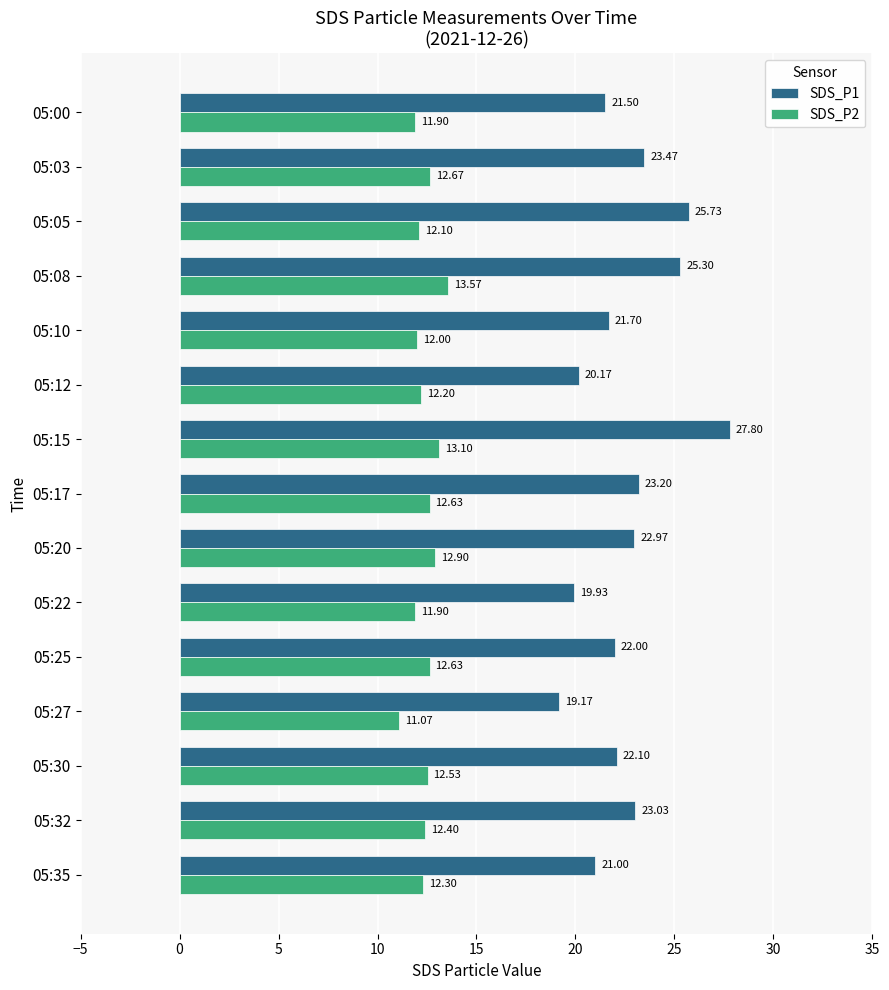

What is the average value of the SDS_P2 series?

12.4